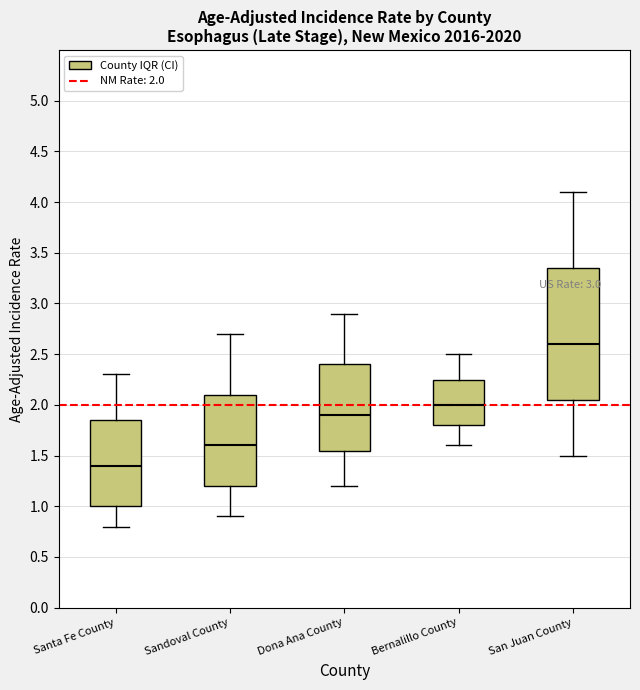

Reading left to right, read every box against the y-axis: the position of its median line, the range the box covers, and the ends of its whiskers. The values are not printed on the chart, so give them approximately, as read against the axis.

Santa Fe County: median 1.40, box 1.00 to 1.85, whiskers 0.80 to 2.30
Sandoval County: median 1.60, box 1.20 to 2.10, whiskers 0.90 to 2.70
Dona Ana County: median 1.90, box 1.55 to 2.40, whiskers 1.20 to 2.90
Bernalillo County: median 2.00, box 1.80 to 2.25, whiskers 1.60 to 2.50
San Juan County: median 2.60, box 2.05 to 3.35, whiskers 1.50 to 4.10